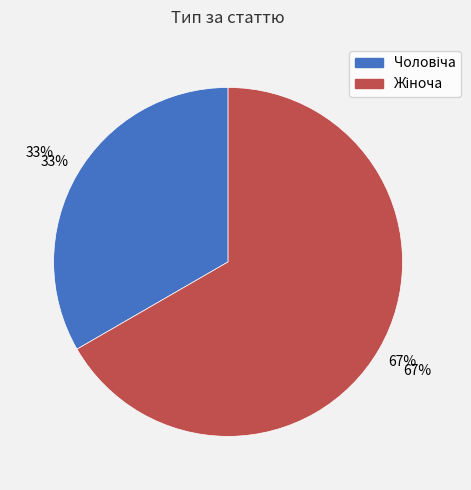

Which slice is the largest?

Жіноча